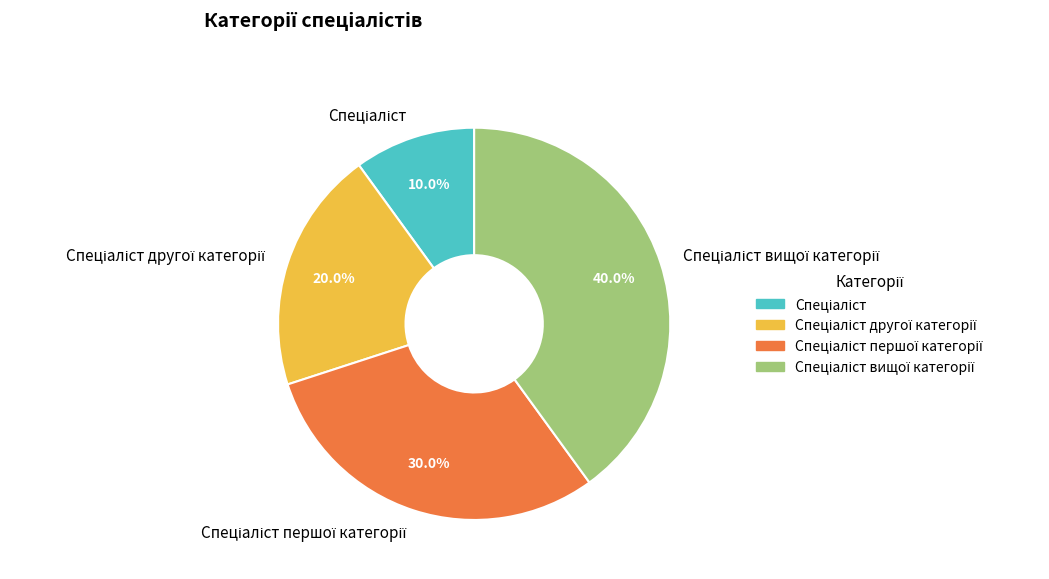

Is there a majority slice in this chart?

No